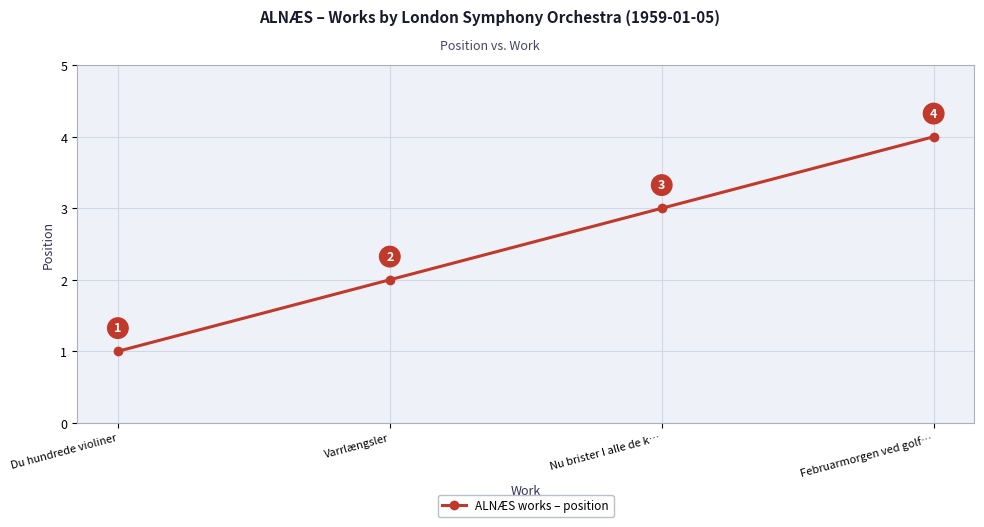

Is this an area chart (filled region under the line)?

No